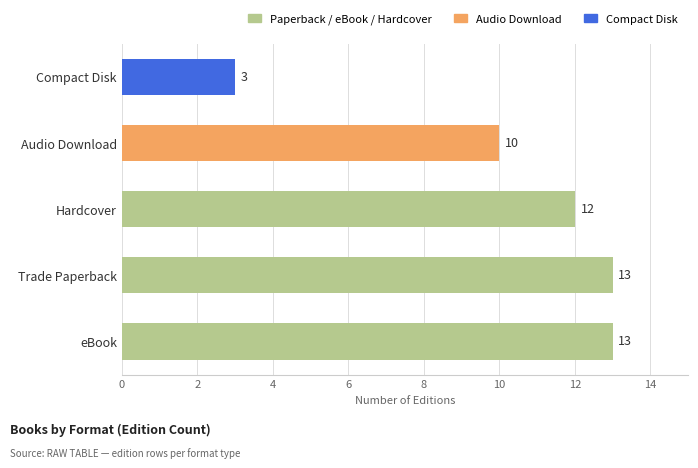

The chart shows a value of 13 at Trade Paperback. True or false?

True